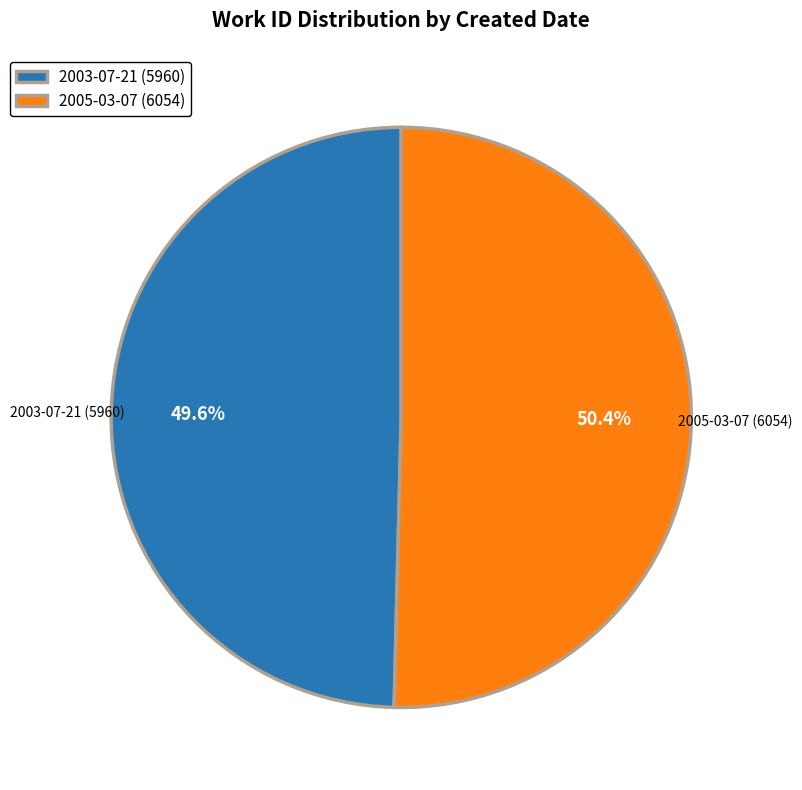

Is it true that 2005-03-07 is 50% of the pie?

True